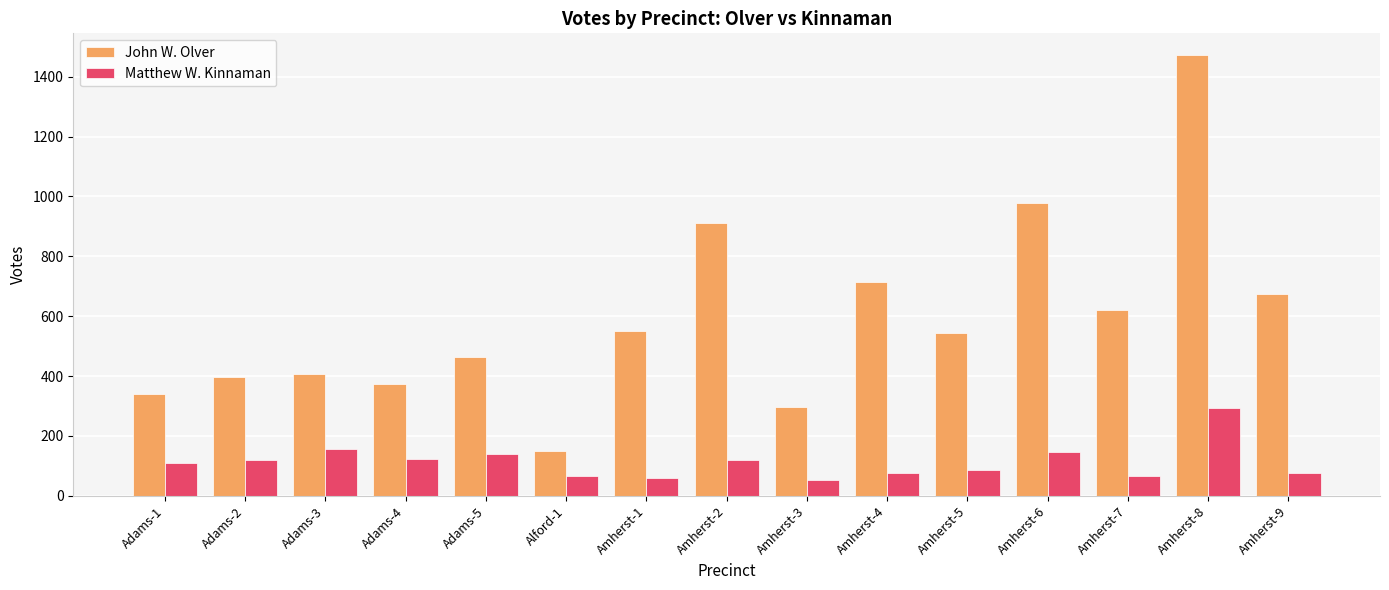

What is the maximum value shown in the chart?

1471